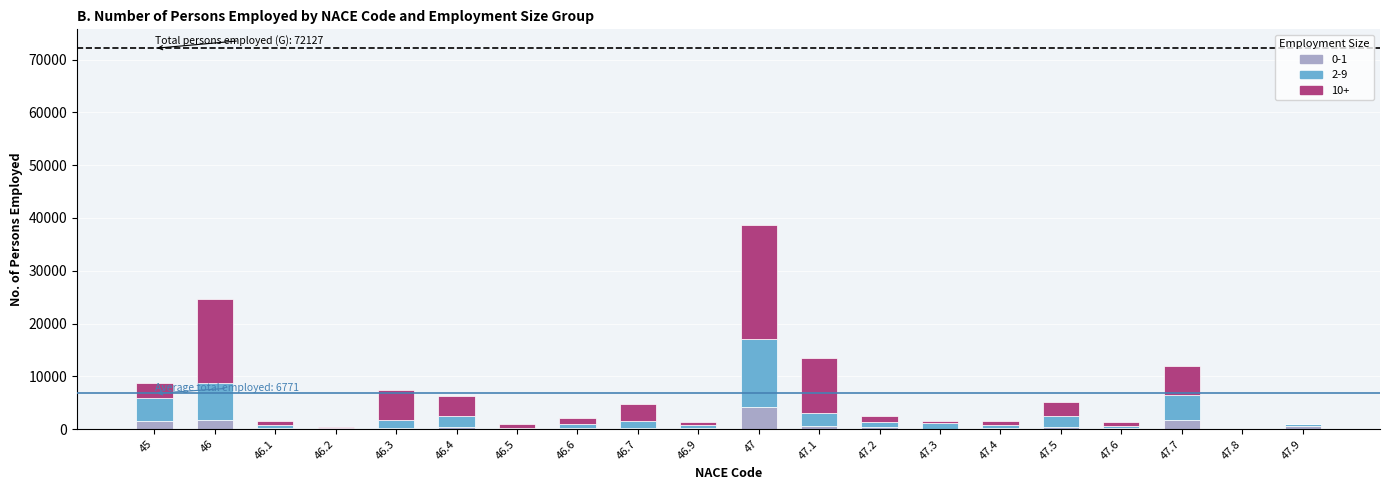

At which category is the sum across all series the highest?

47